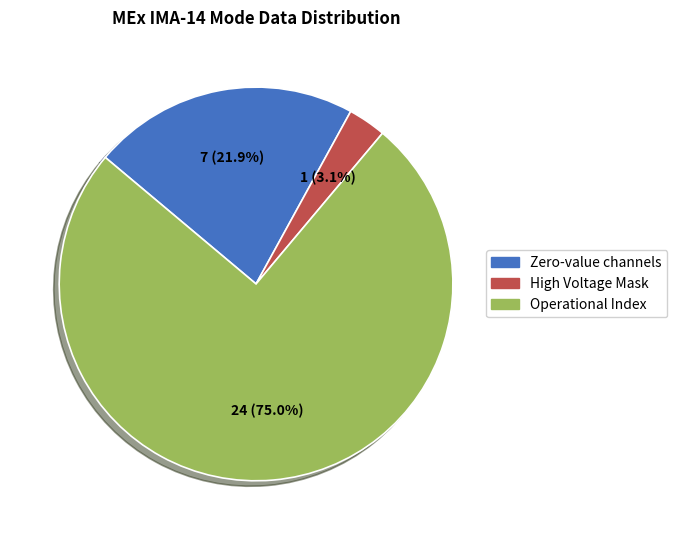

Rank the categories by value from highest to lowest.

Operational Index, Zero-value channels, High Voltage Mask